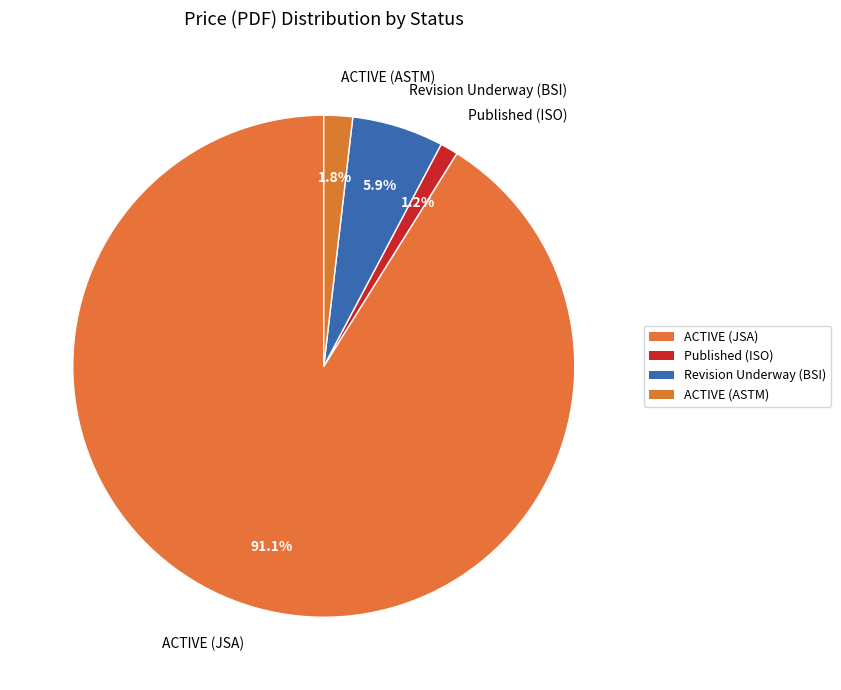

Between Revision Underway (BSI) and Published (ISO), which is larger?

Revision Underway (BSI)